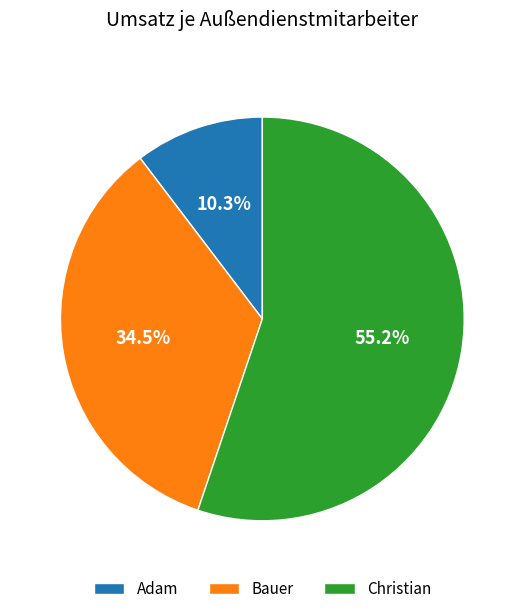

Is Adam the majority of the pie?

No